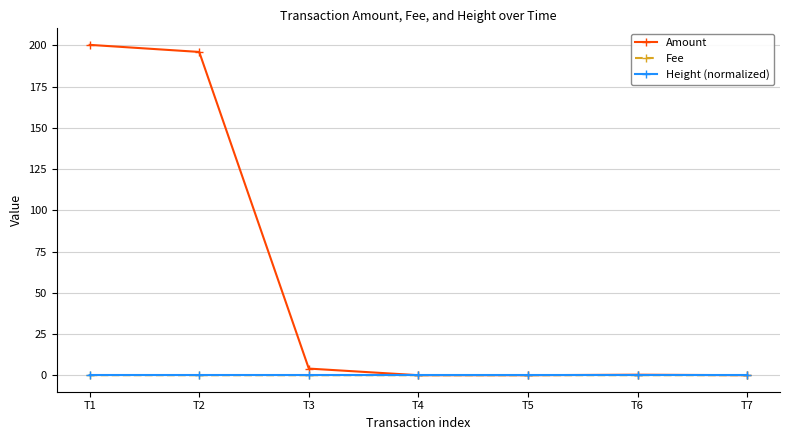

What is the difference between the Amount values at T2 and T6?

195.7